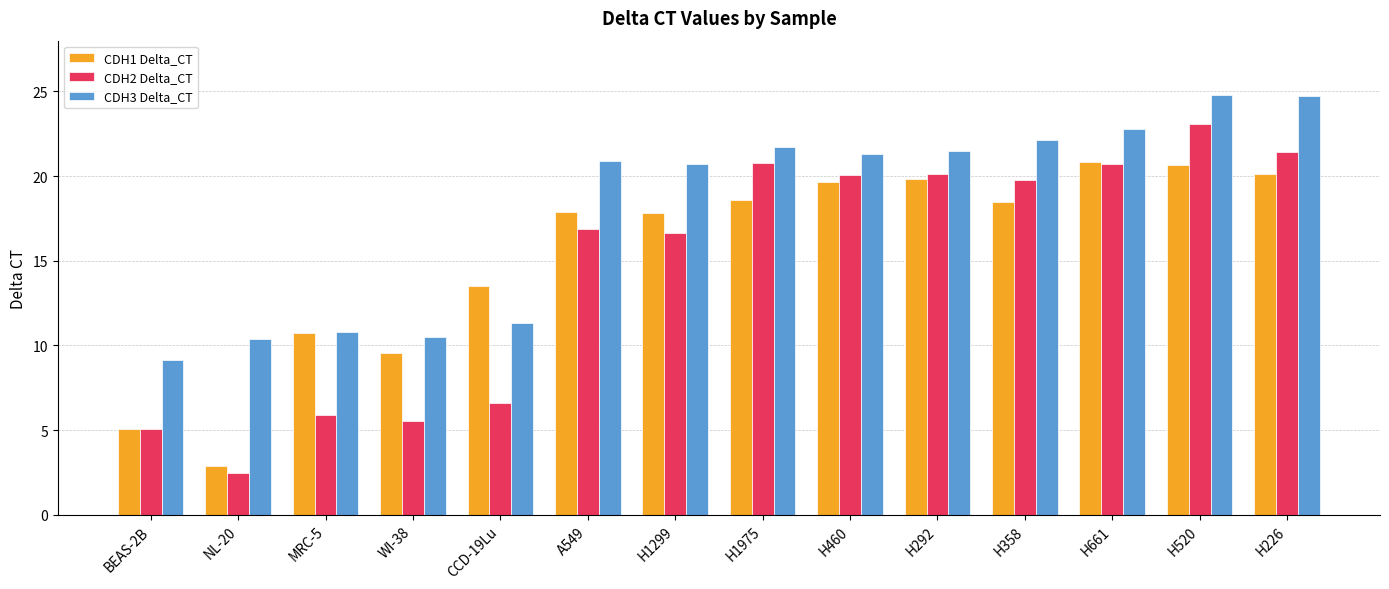

True or false: CDH2 Delta_CT has a value of 23.1 at H520.

True